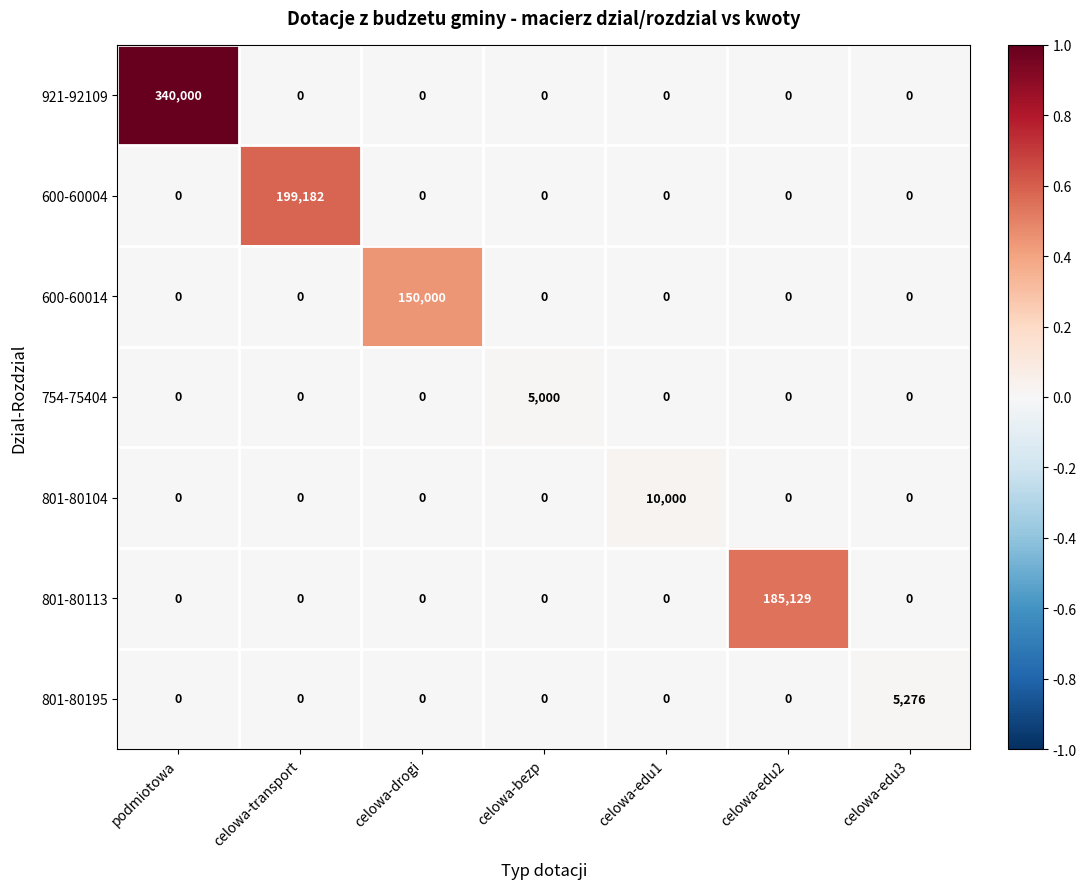

What is the difference between the maximum and minimum values in the 801-80113 series?

185129